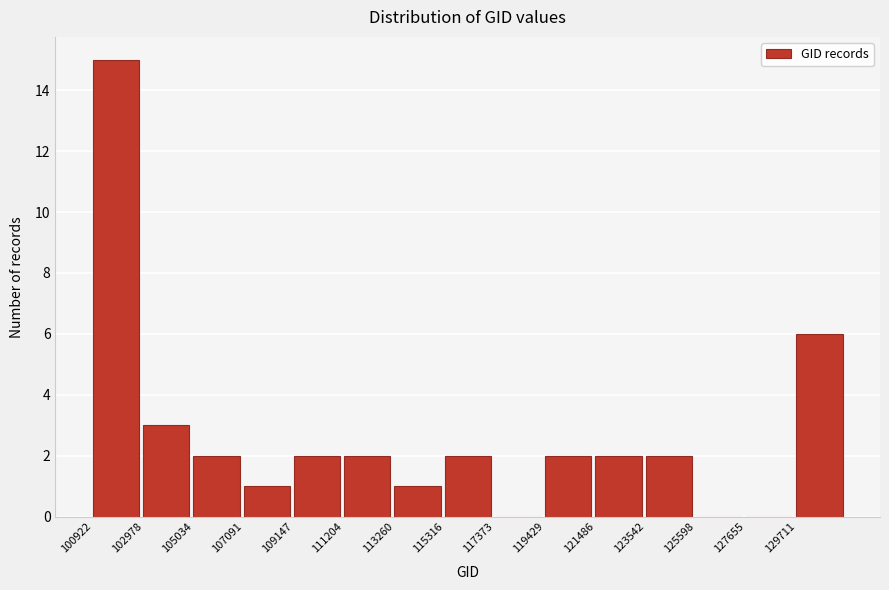

How tall is the bar that spans 107000 to 109000 on the x-axis? Neither the bar edges nor the heights are printed on the chart, so give them approximately, as read against the axes.

1